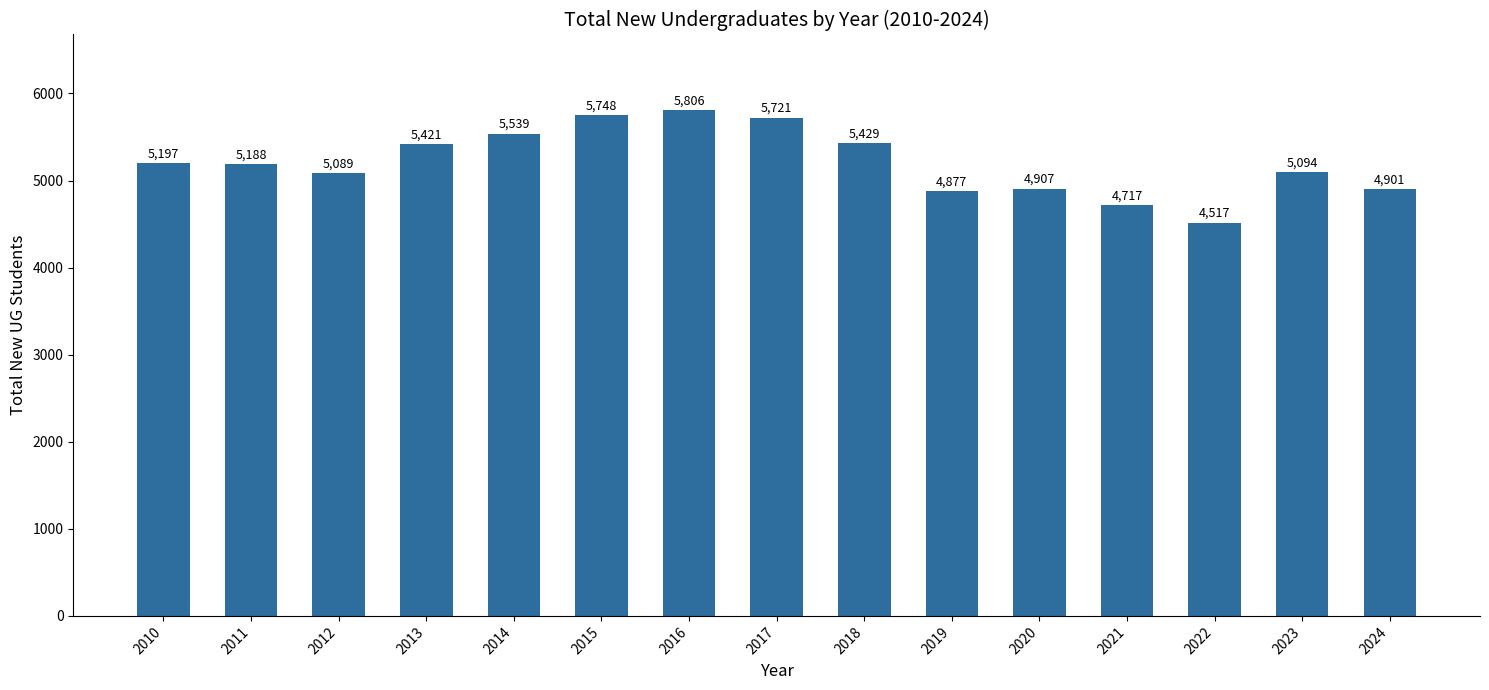

Where does the data first go above 5188?

2010